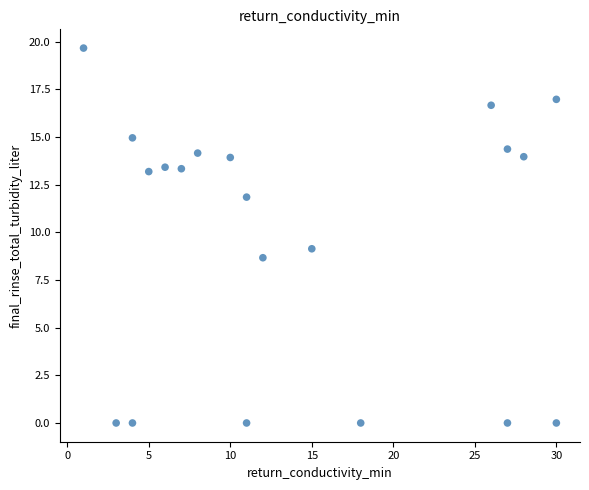

What is the range of X values (max minus min)?

29.0